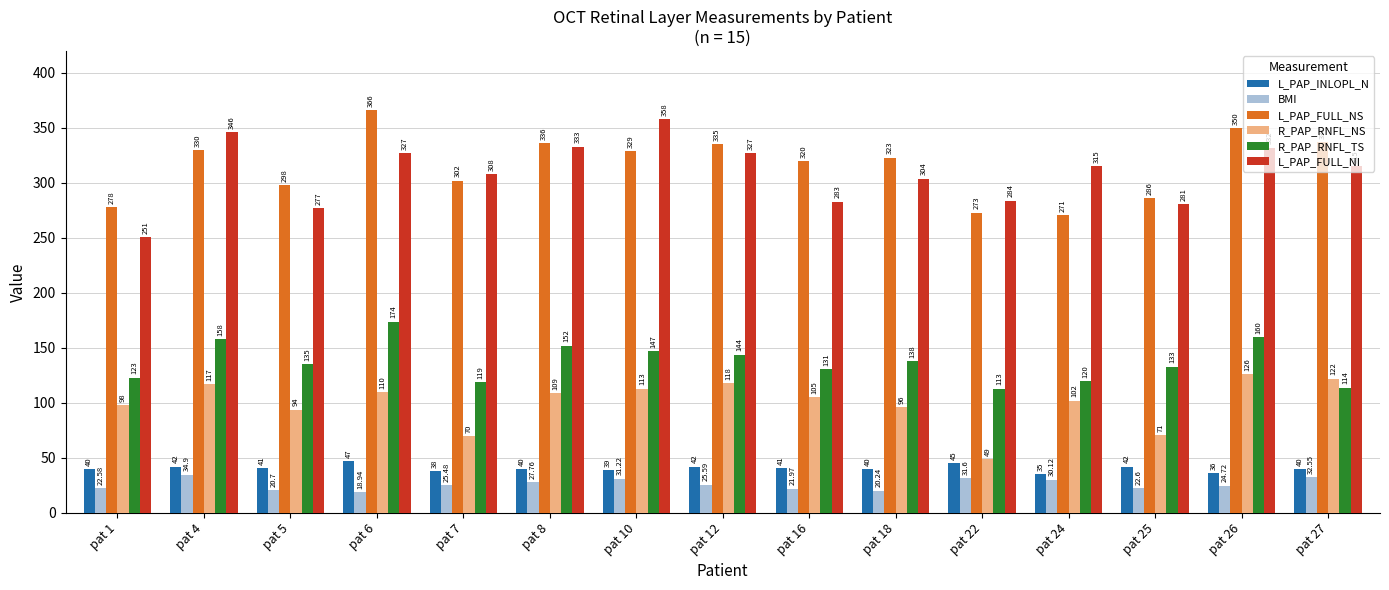

At which category is the sum across all series the highest?

pat 6